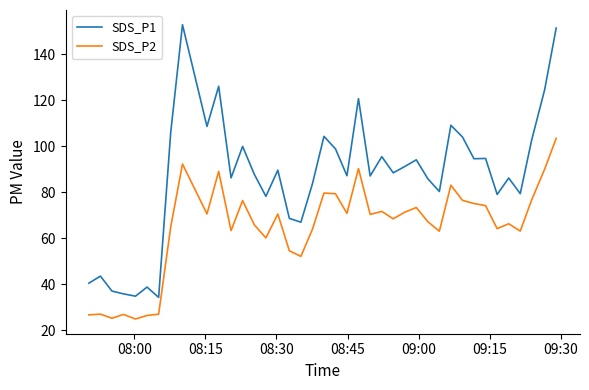

True or false: SDS_P1 and SDS_P2 intersect in this chart.

False